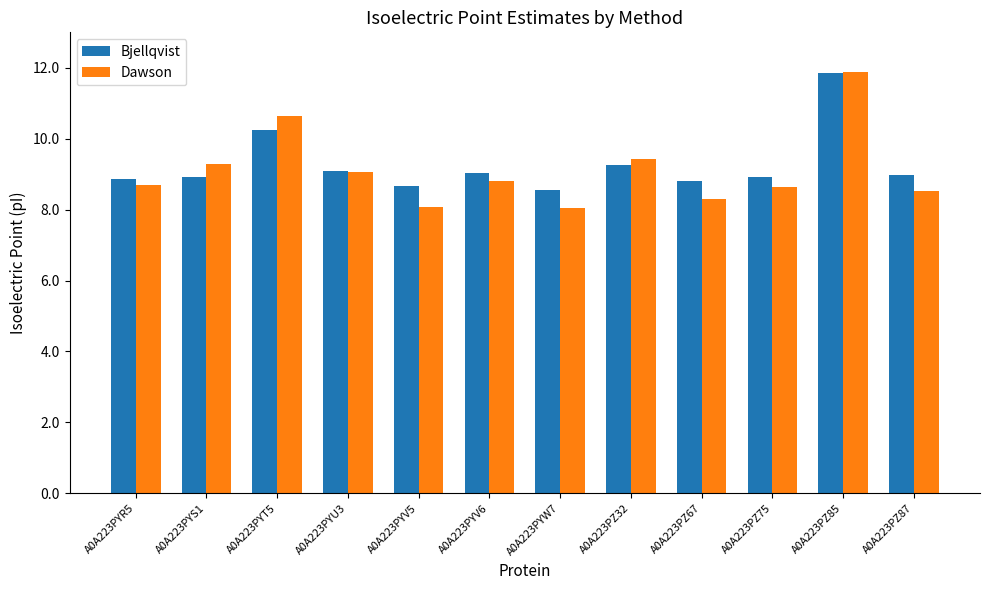

True or false: Bjellqvist has a value of 9.1 at A0A223PYU3.

True